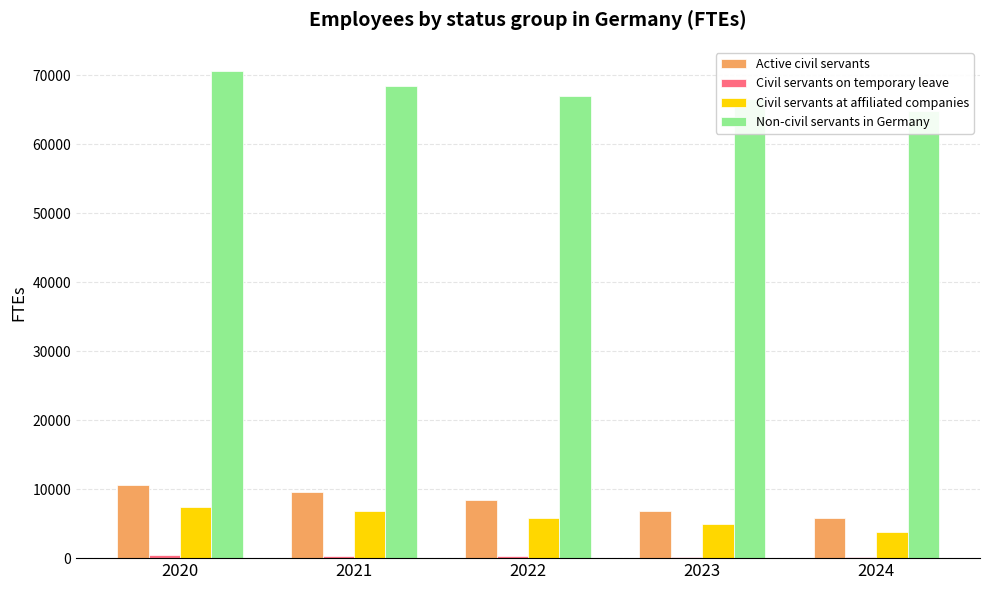

List the series in order of their peak value, lowest first.

Civil servants on temporary leave, Civil servants at affiliated companies, Active civil servants, Non-civil servants in Germany